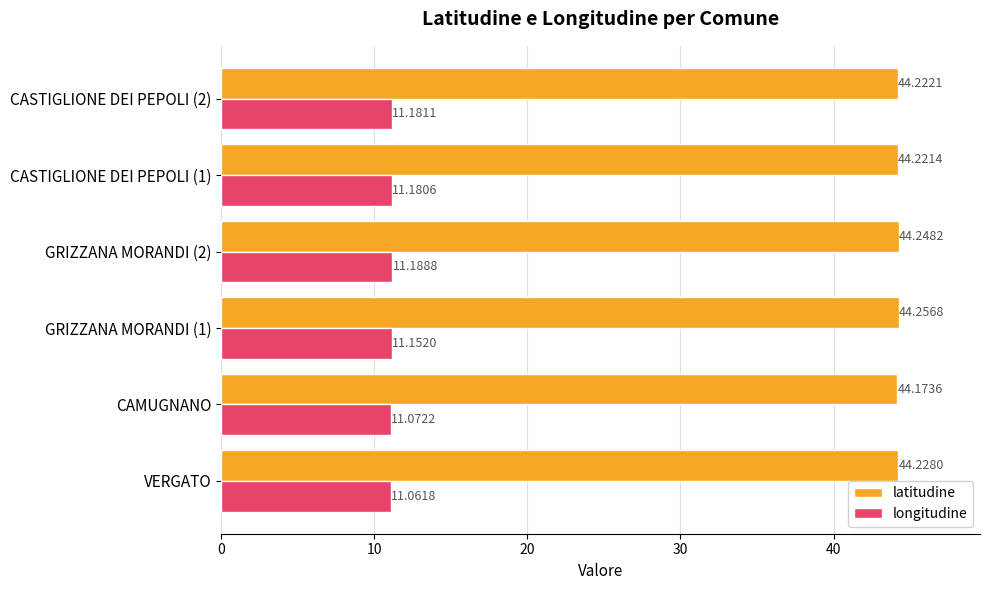

Which series has the largest total across all categories?

latitudine